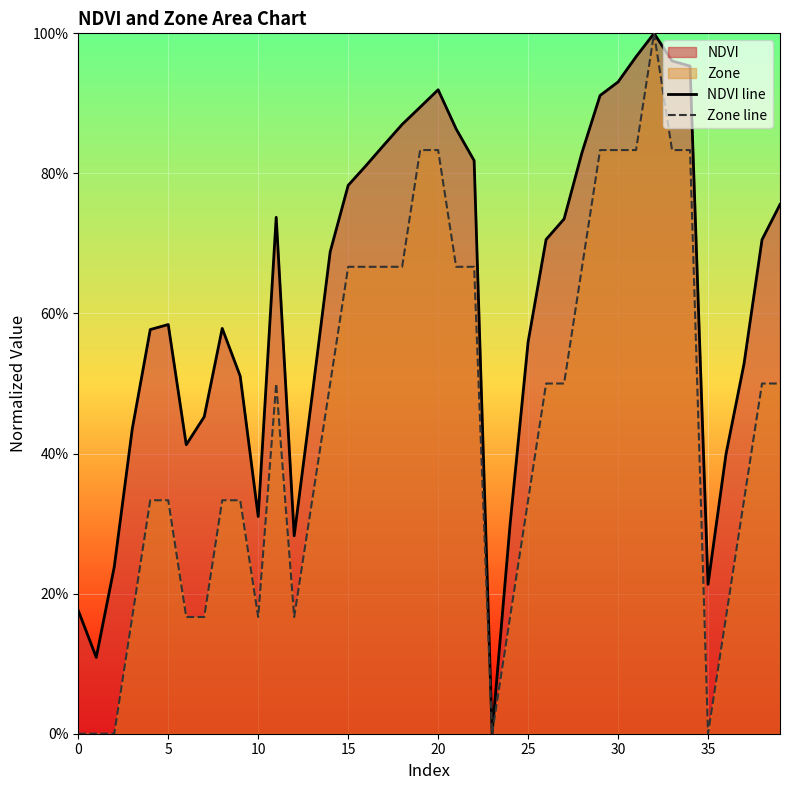

How many data points does each series have?

40